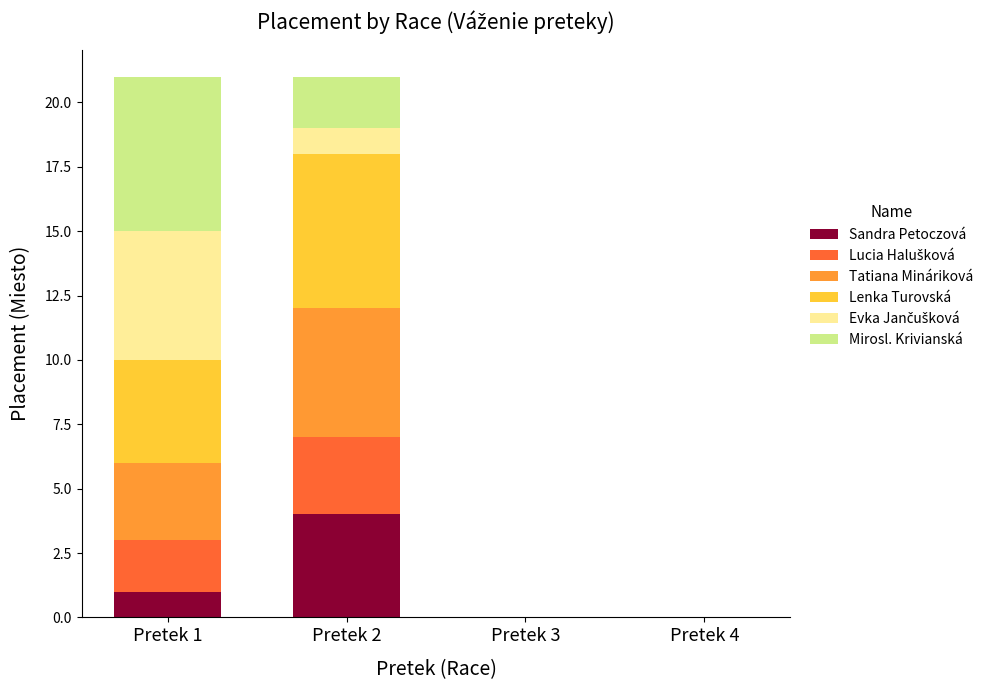

Which category has the highest value in the Sandra Petoczová series?

Pretek 2